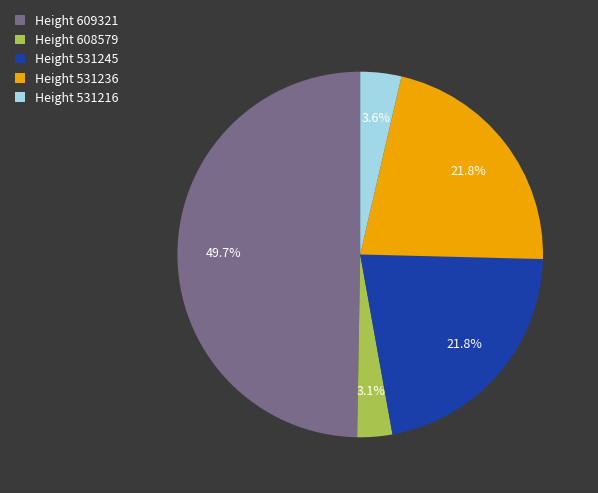

Which slice is the smallest?

Height 608579